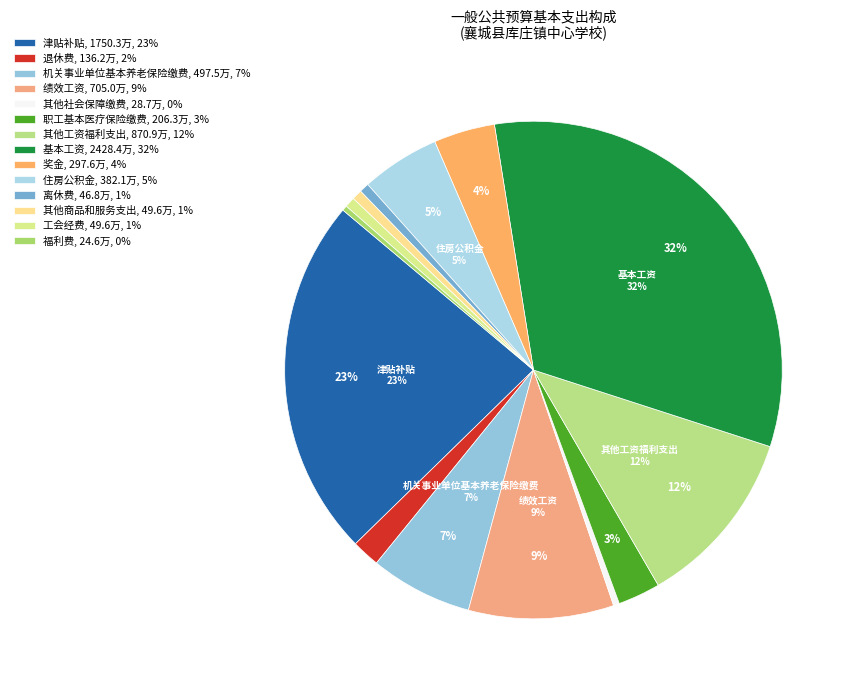

What percentage is the 奖金 slice, to the nearest percent?

4%